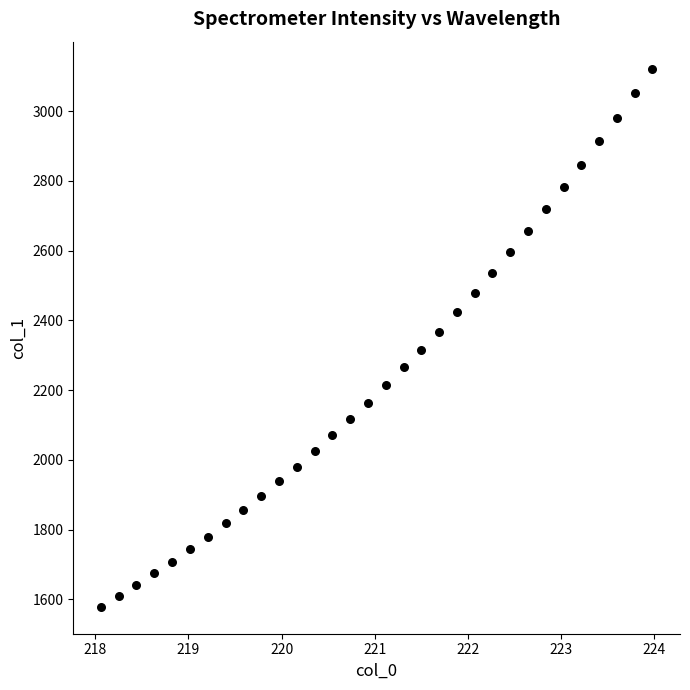

What is the range of Y values (max minus min)?

1543.1